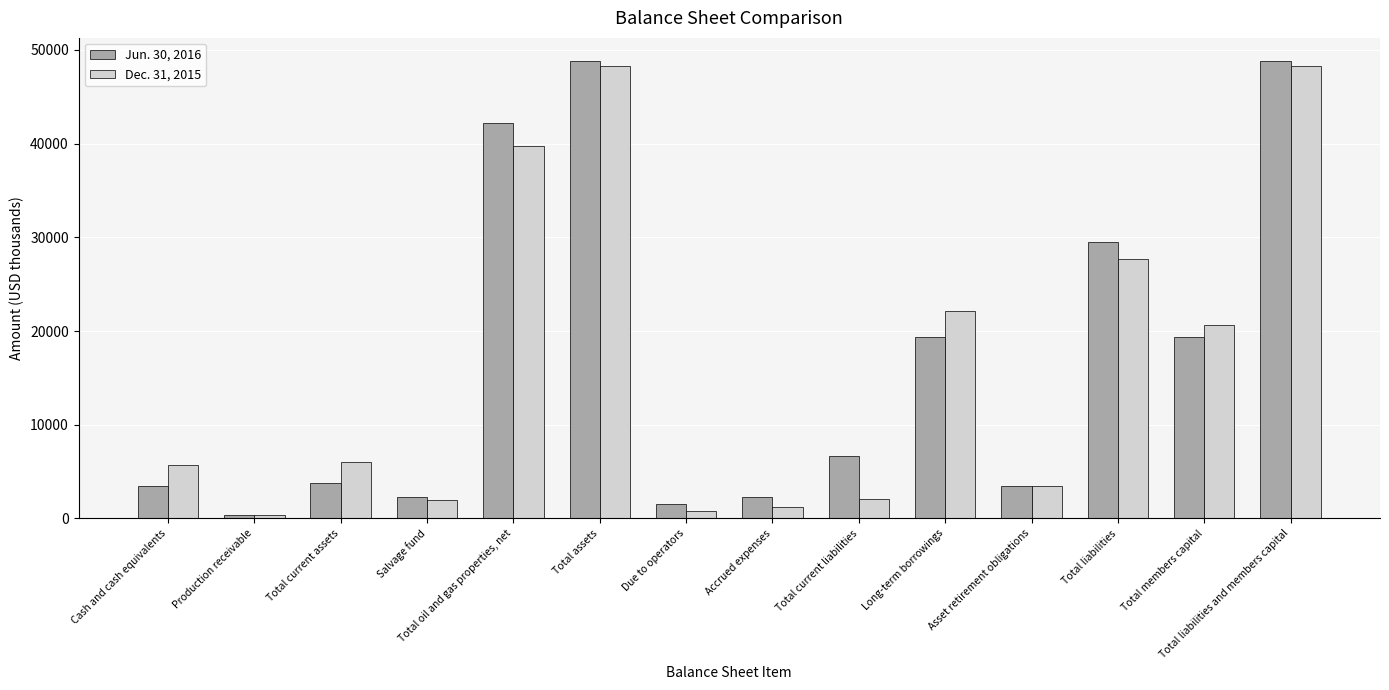

Is it true that Dec. 31, 2015 equals 821 at Due to operators?

True